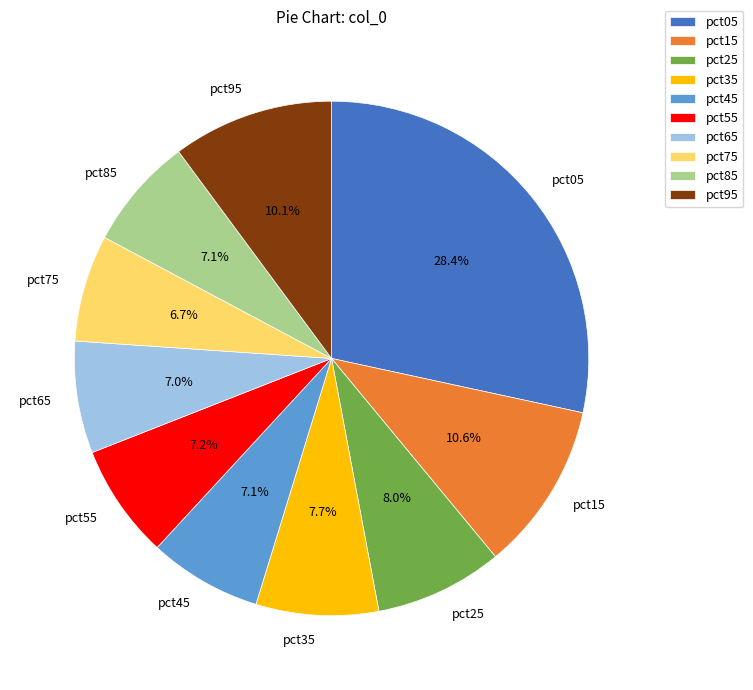

What portion of the pie excludes pct75?

93.3%